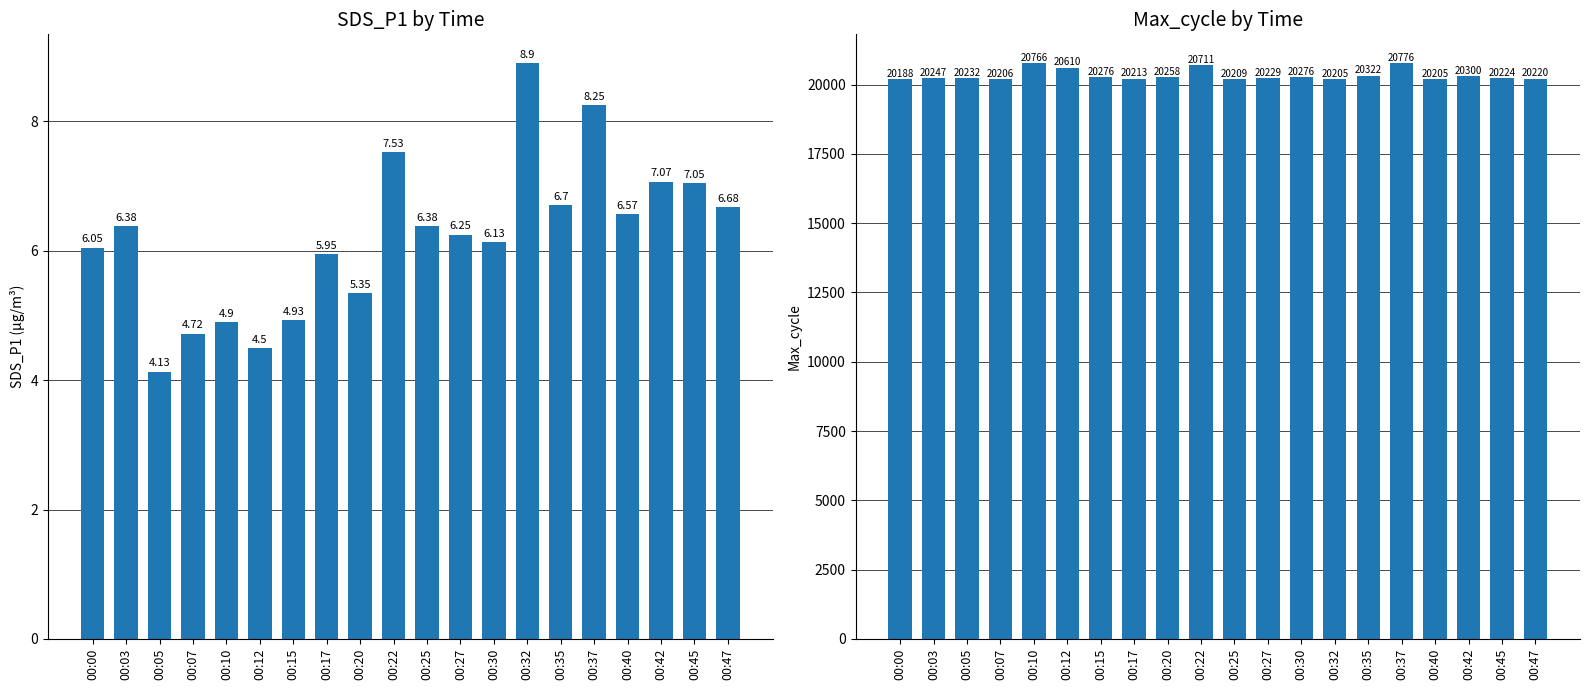

What is the total value across all series at 00:37?

20784.2